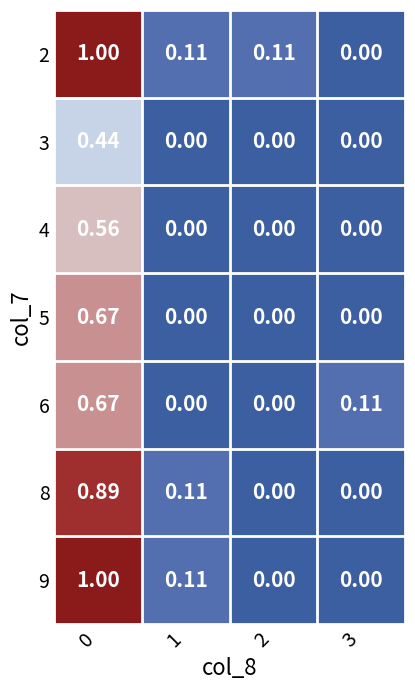

How many values in the 2 series exceed 0?

3